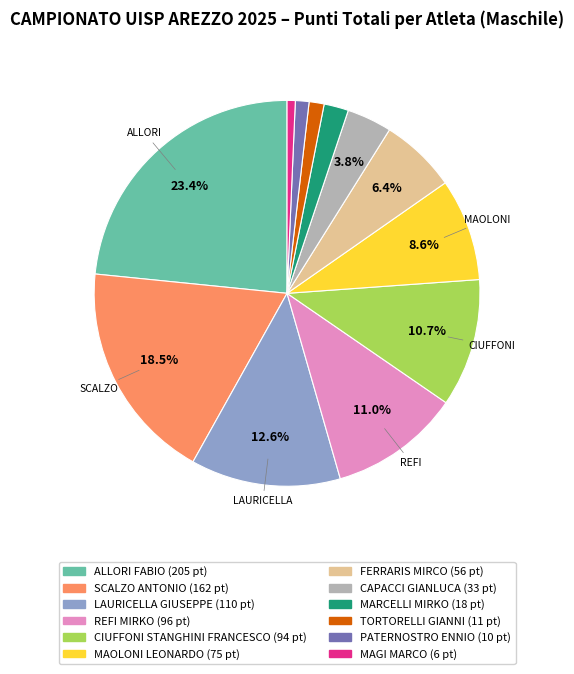

To the nearest percent, what is the average slice percentage?

8%